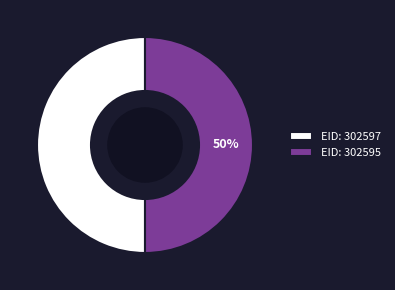

Is the sum of EID: 302595 and EID: 302597 greater than half?

Yes